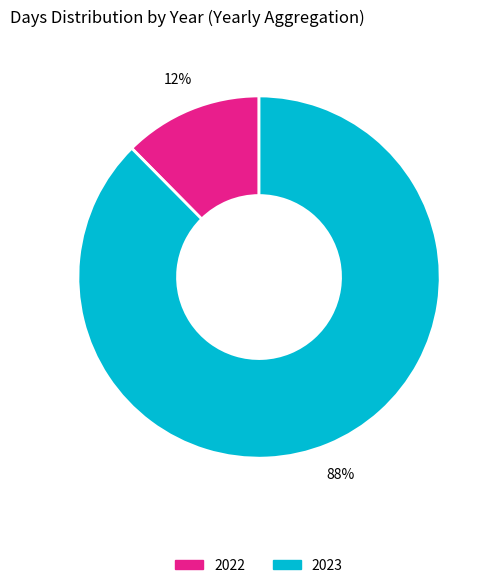

To the nearest percent, what is the average slice percentage?

50%